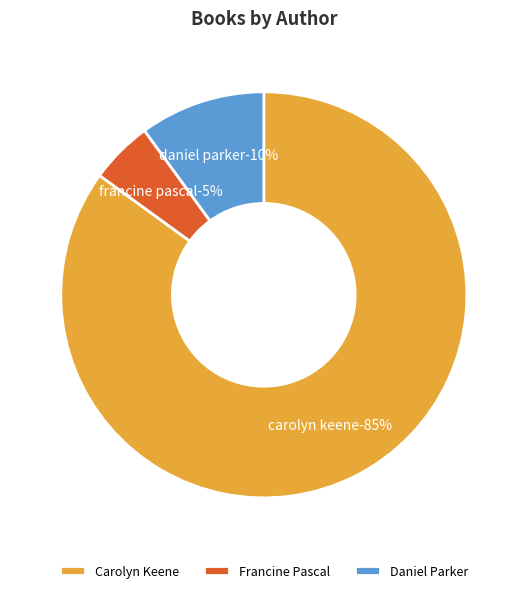

How many slices are in this pie chart?

3